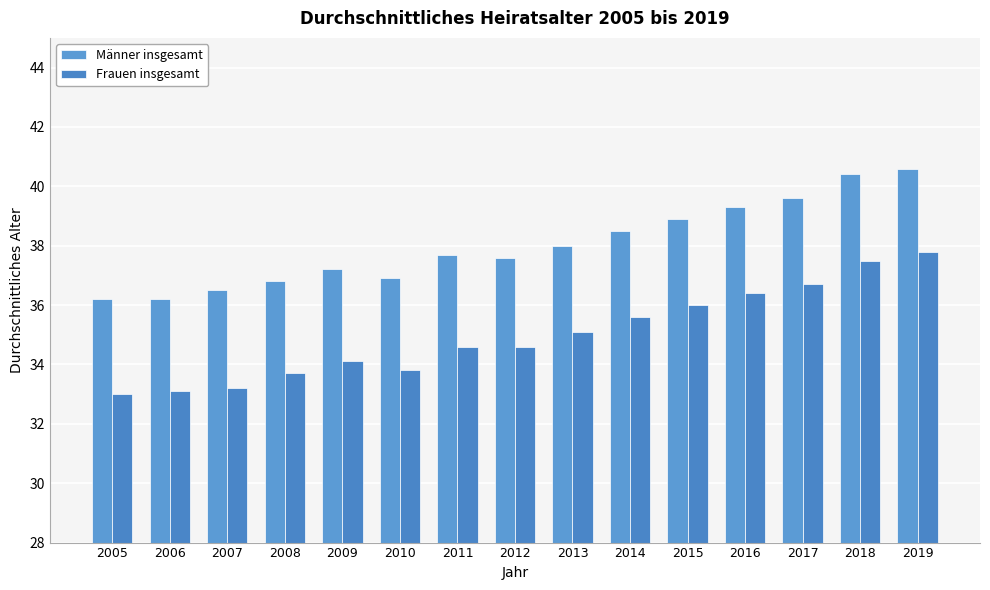

What is the difference between the second highest and second lowest values in the Männer insgesamt series?

4.2